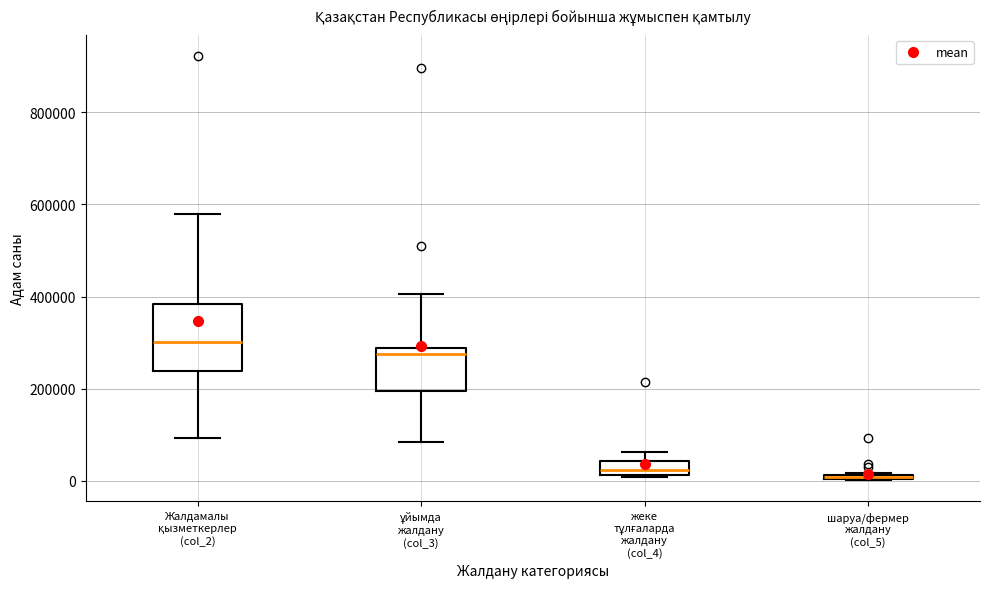

Where does the upper whisker of the box for жеке тұлғаларда жалдану (col_4) end on the y-axis? The values are not printed on the chart, so give them approximately, as read against the axis.

60000